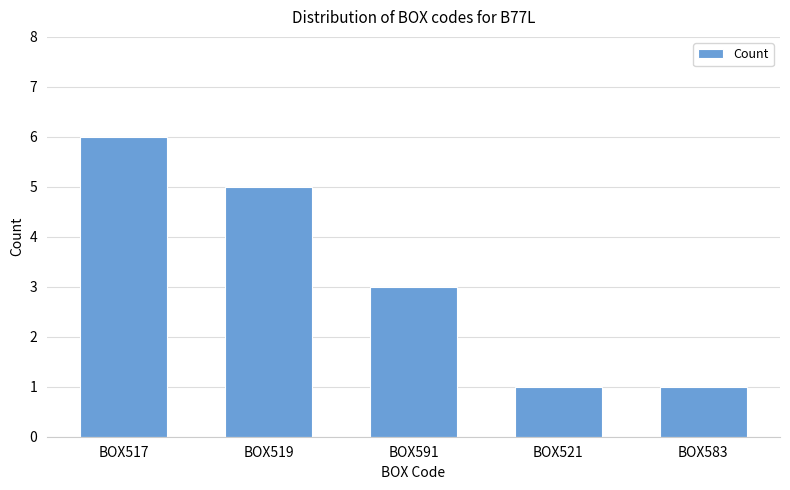

Is it true that the value at BOX583 is 1?

True